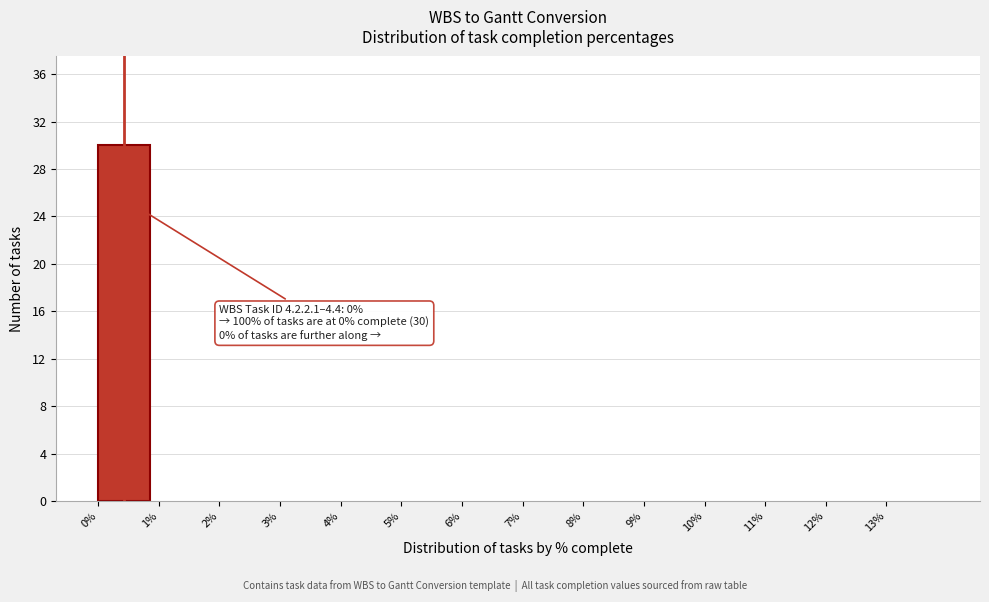

Over which range of the x-axis is the bar tallest?

0 to 1